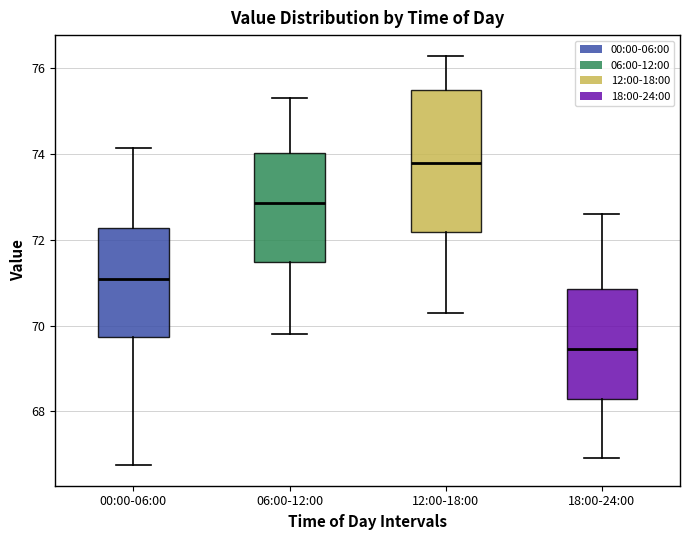

Reading left to right, transcribe this box plot: for each box, give where its median line is, the range the box spans, and where its two whiskers end, as read against the y-axis. The values are not printed on the chart, so give them approximately, as read against the axis.

00:00-06:00: median 71.0, box 69.8 to 72.2, whiskers 66.8 to 74.2
06:00-12:00: median 72.8, box 71.4 to 74.0, whiskers 69.8 to 75.4
12:00-18:00: median 73.8, box 72.2 to 75.6, whiskers 70.4 to 76.4
18:00-24:00: median 69.4, box 68.2 to 70.8, whiskers 67.0 to 72.6